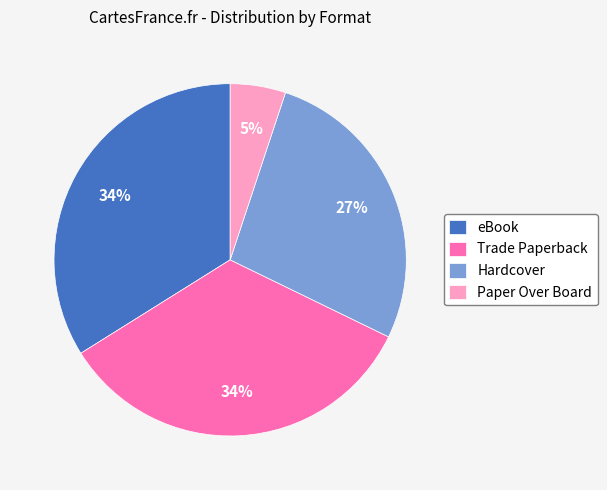

Approximately how many times larger is the value at eBook compared to Trade Paperback?

1.0